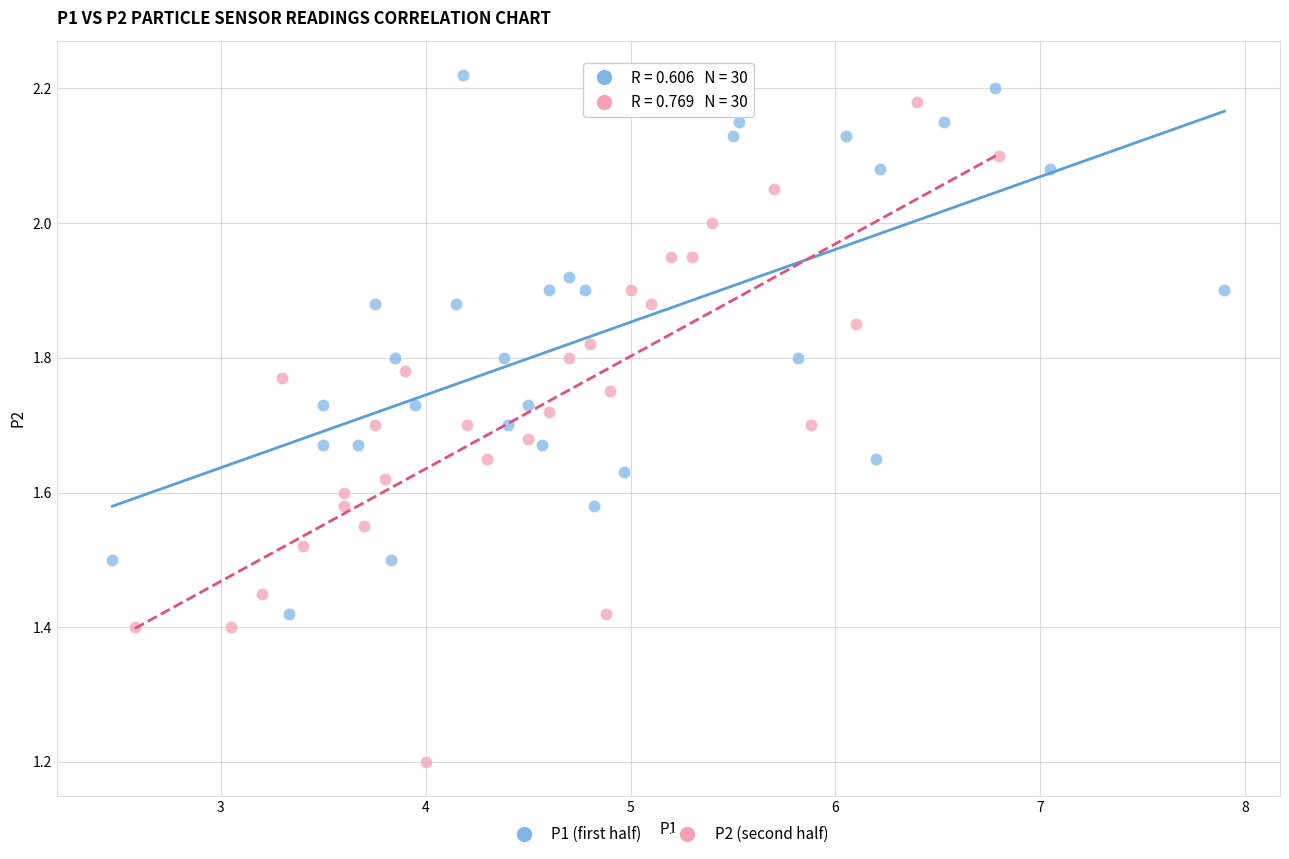

Which series contains the lowest Y value?

P2 (second half)